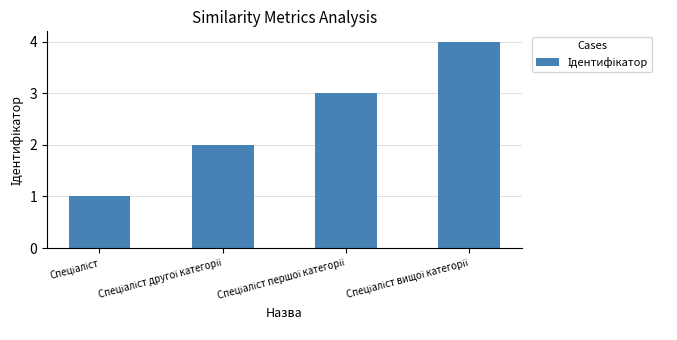

What is the difference between the maximum and minimum values?

3